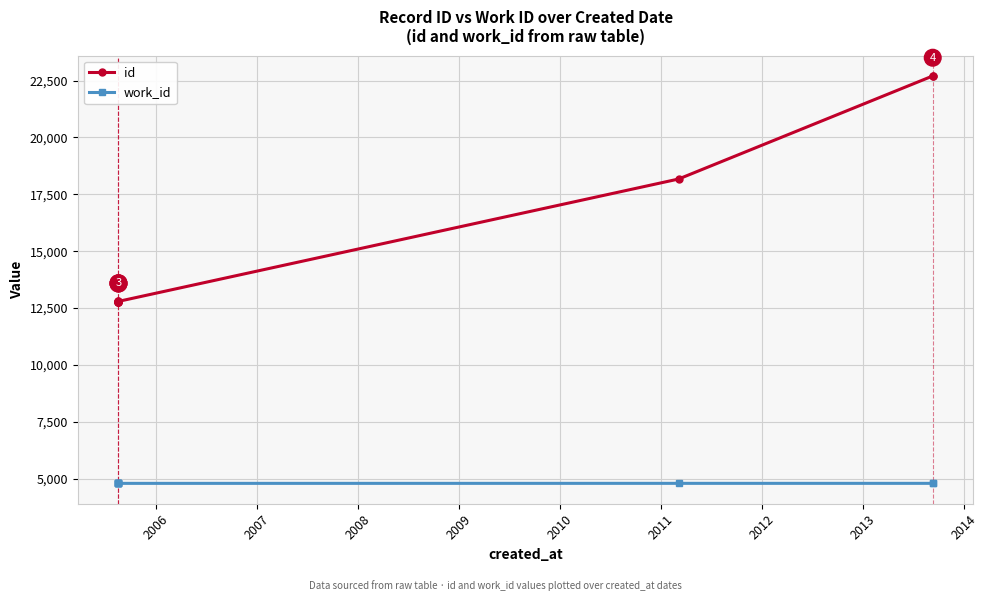

Is this an area chart (filled region under the line)?

No